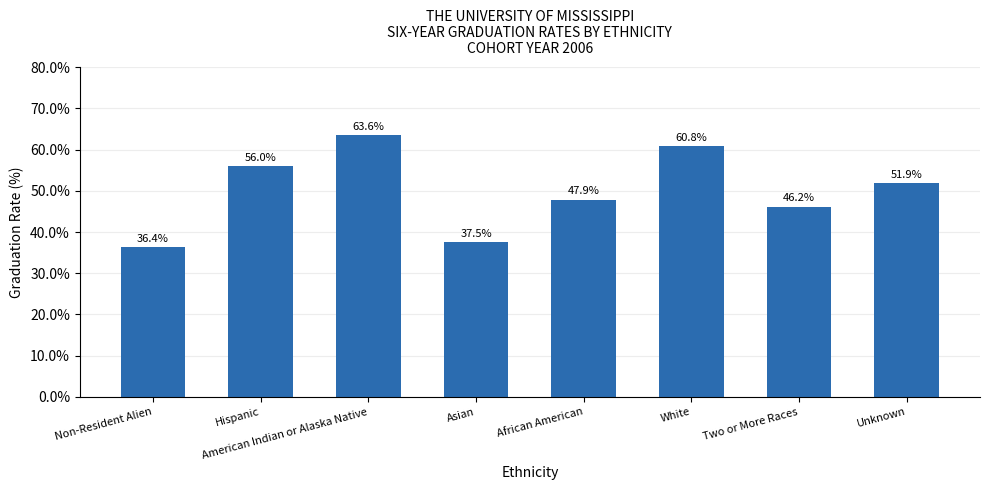

At which category does the chart reach its minimum across all series?

Non-Resident Alien